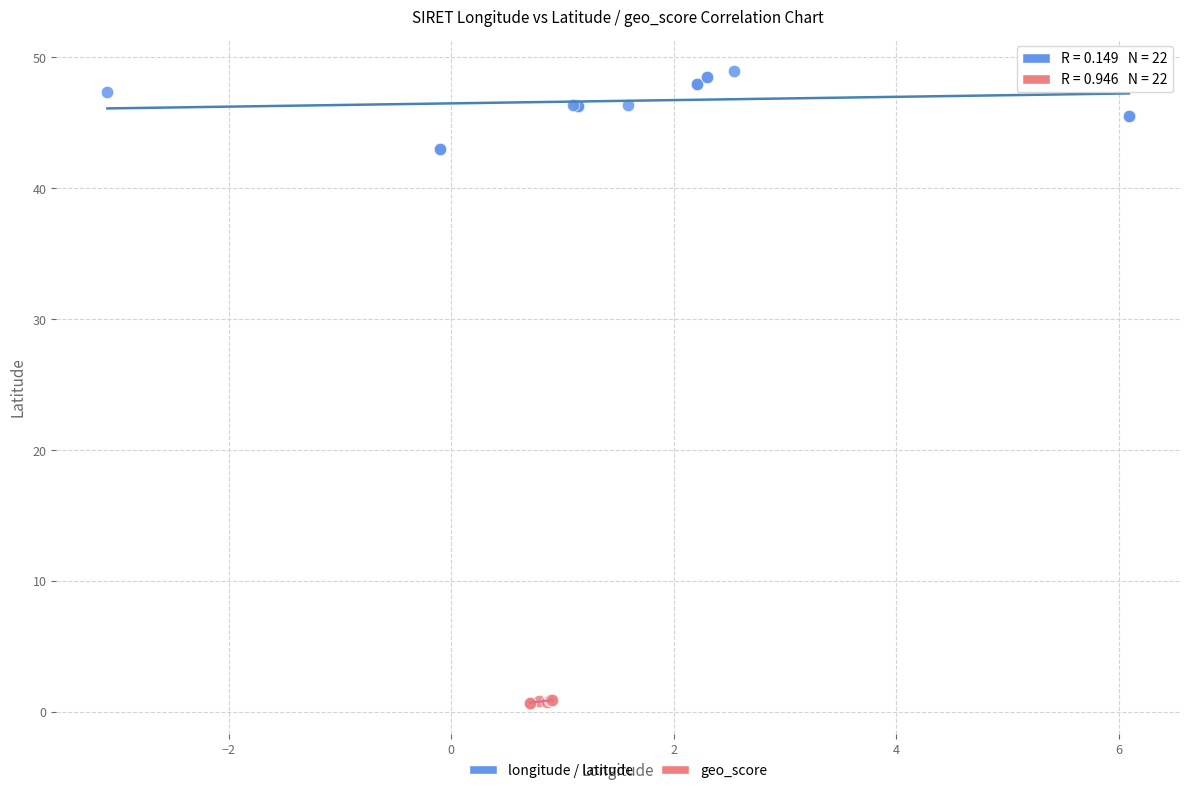

Which series contains the lowest Y value?

geo_score